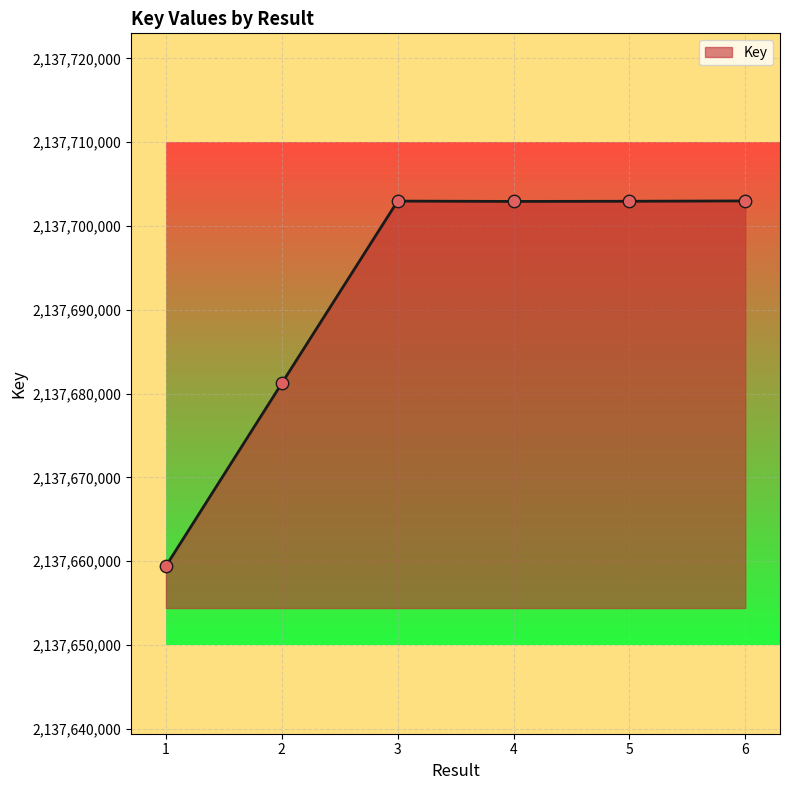

Approximately how many times larger is the value at 1 compared to 5?

1.0